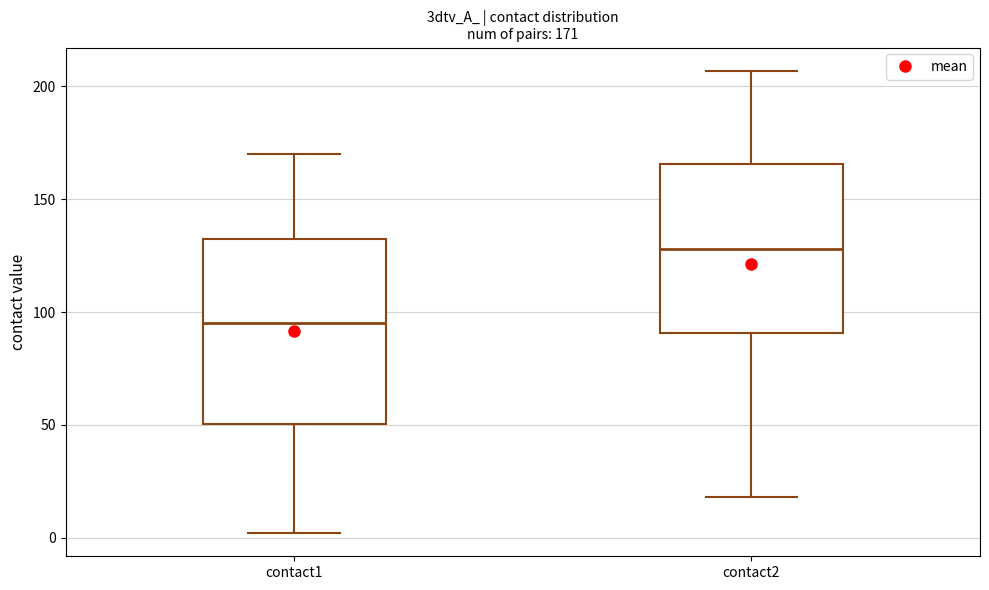

Which box has the lowest median line?

contact1